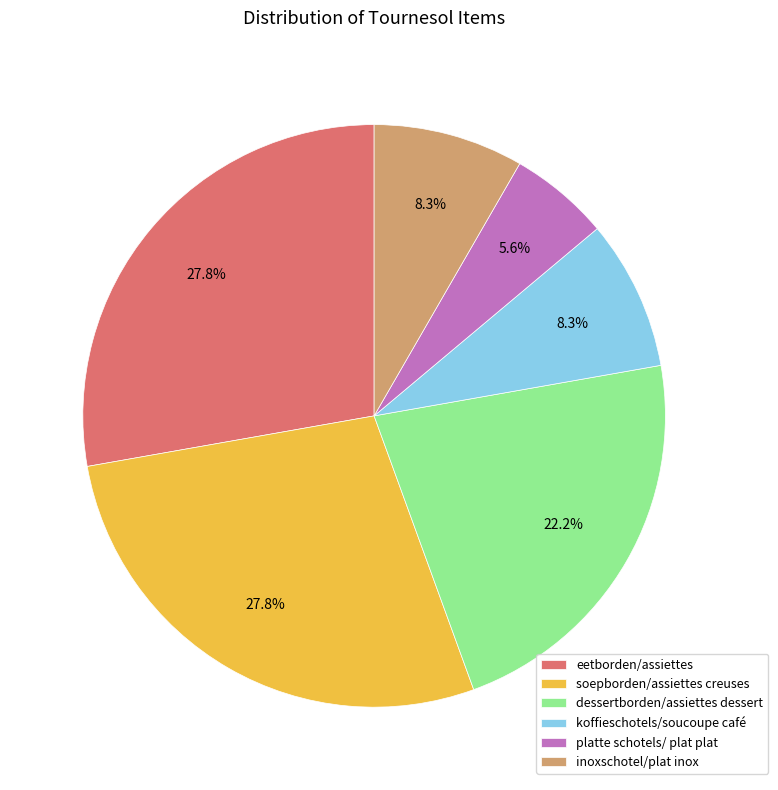

Is there any slice that represents more than half of the pie?

No